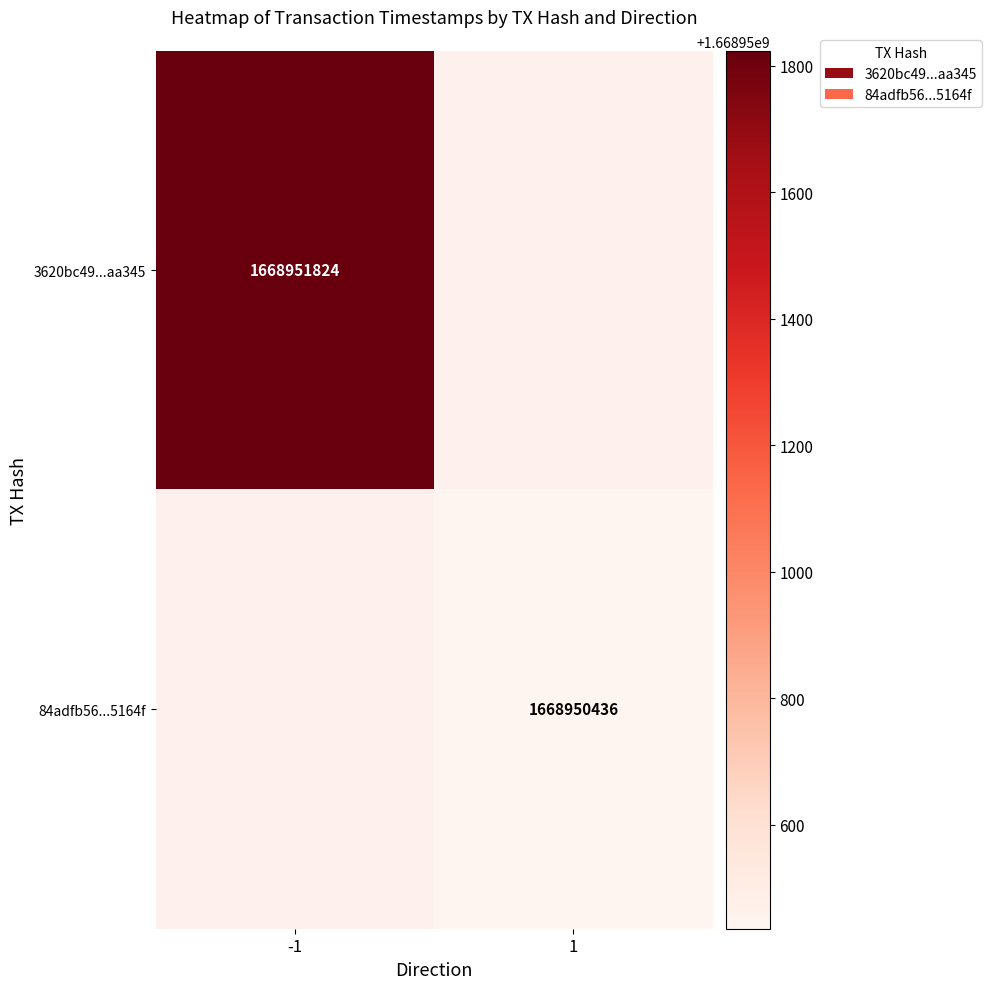

Between 0 and 1, which series saw the biggest shift?

3620bc49597cd29a127a2a3c89d5626063aa345